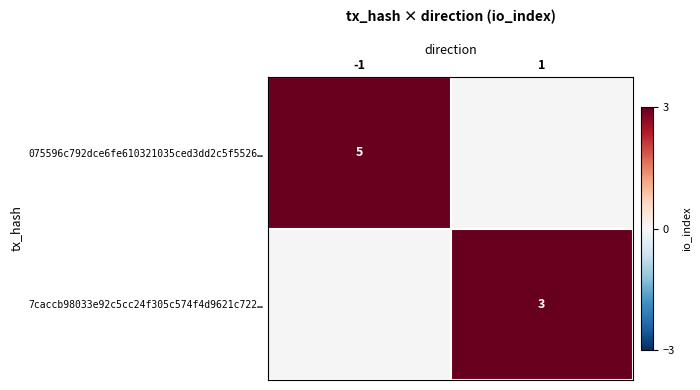

Is it true that 7caccb98033e92c5cc24f305c574f4d9621c722… equals 5 at 1?

False